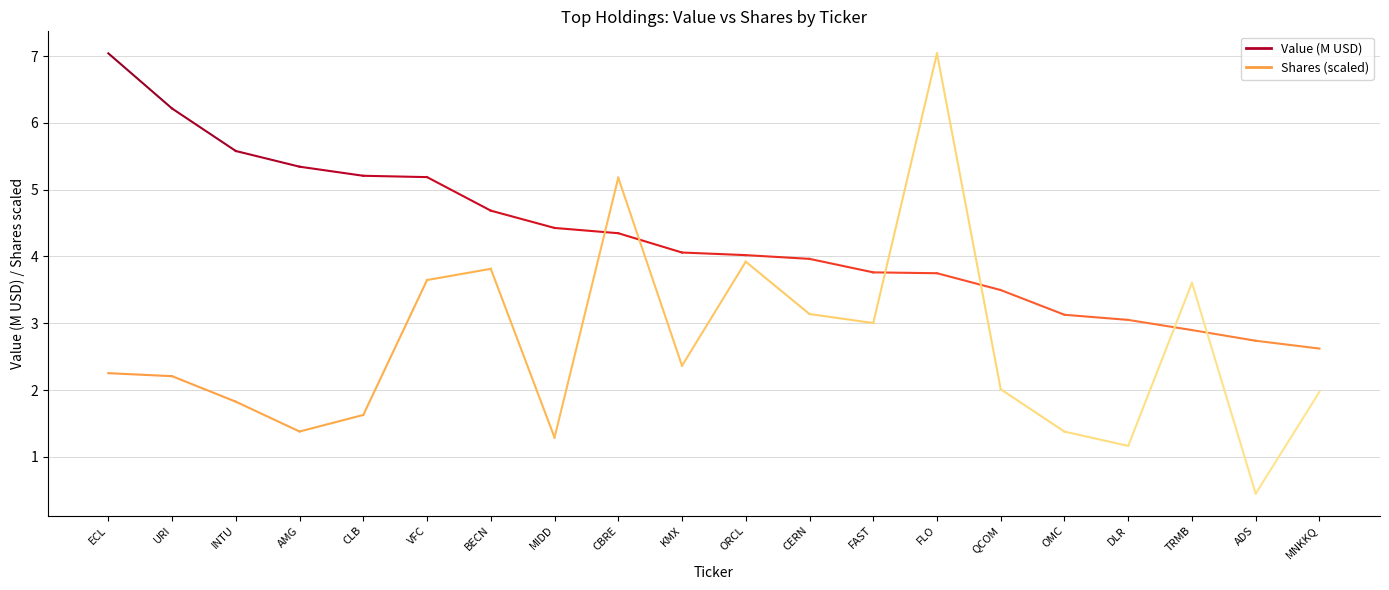

Rank the series by their maximum value, from lowest to highest.

Shares (scaled), Value (M USD)